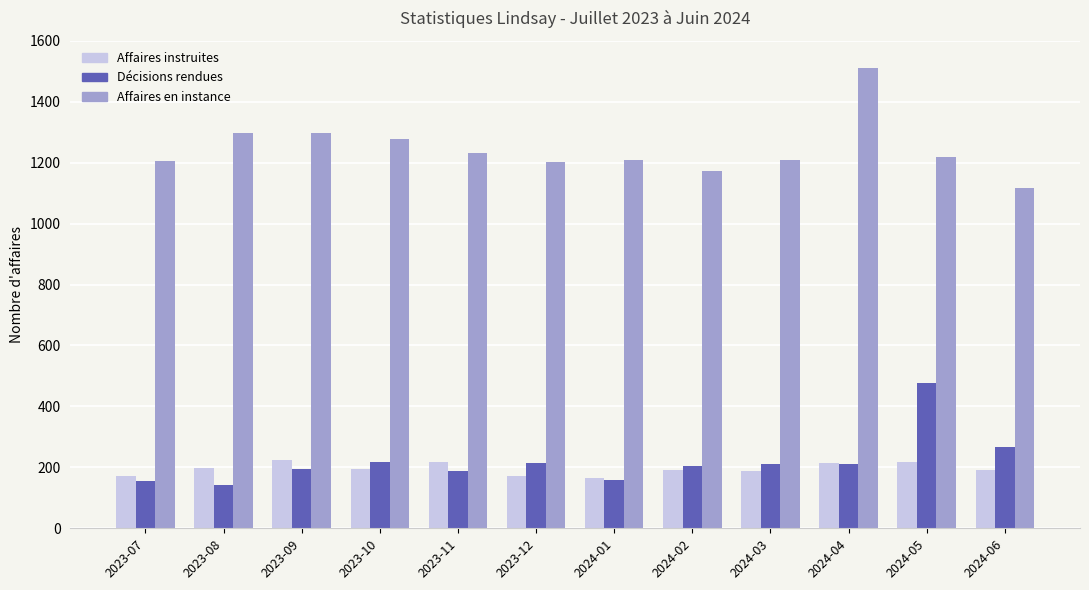

How many bars are there in each group?

3